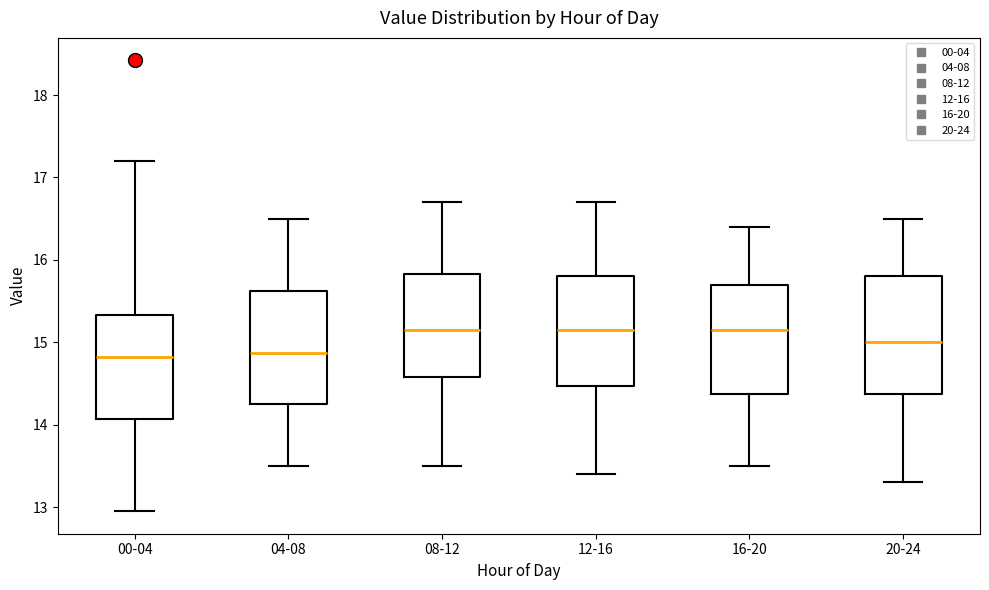

Where does the median line of the box for 04-08 sit on the y-axis? The values are not printed on the chart, so give them approximately, as read against the axis.

14.9